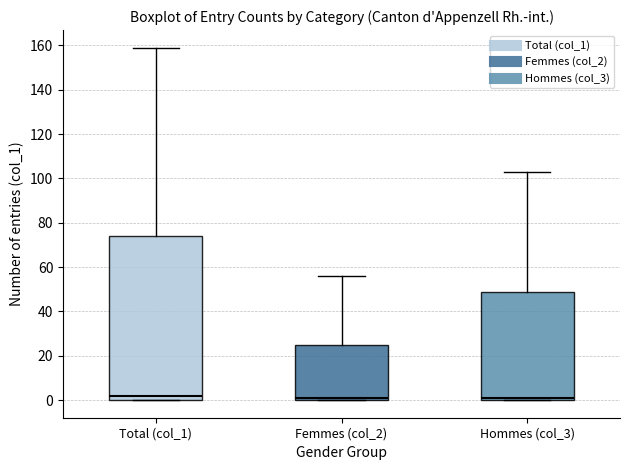

Reading left to right, transcribe this box plot: for each box, give where its median line is, the range the box spans, and where its two whiskers end, as read against the y-axis. The values are not printed on the chart, so give them approximately, as read against the axis.

Total (col_1): median 2, box 0 to 74, whiskers 0 to 160
Femmes (col_2): median 2, box 0 to 26, whiskers 0 to 56
Hommes (col_3): median 2, box 0 to 50, whiskers 0 to 104